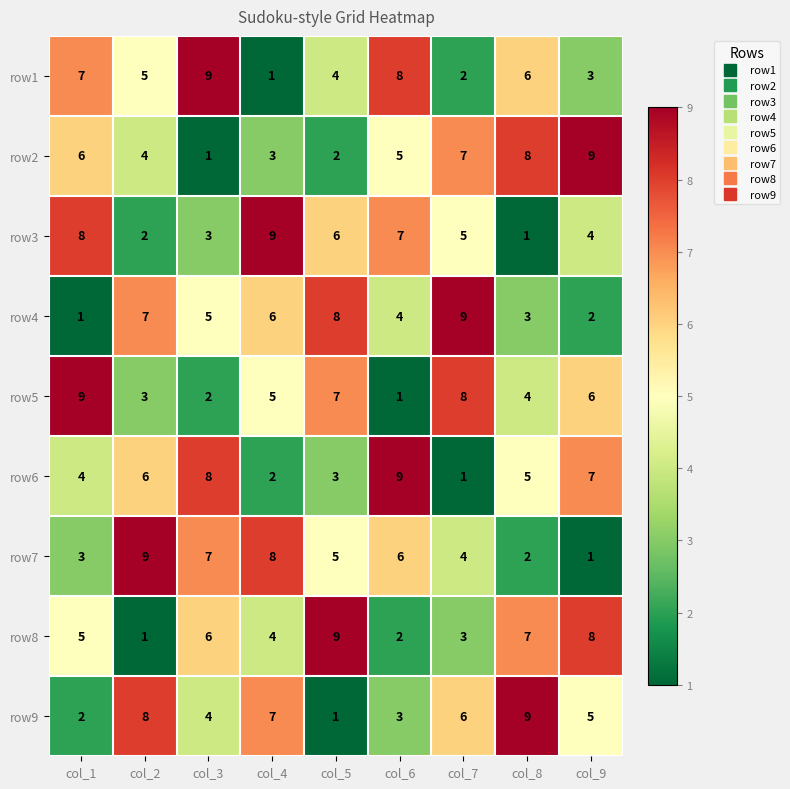

At col_3, list the series in order from smallest to largest.

row2, row5, row3, row9, row4, row8, row7, row6, row1